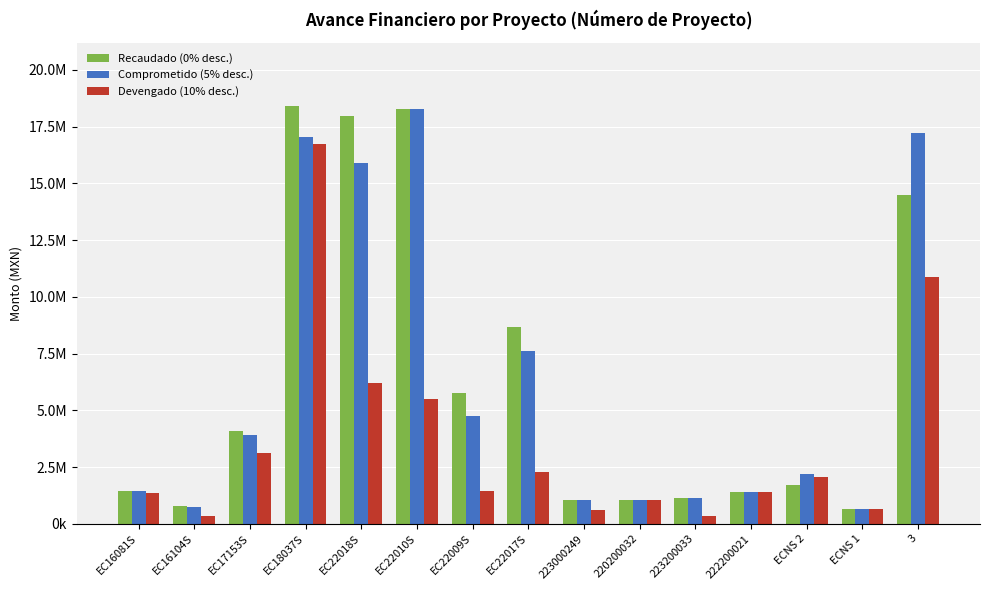

Does the chart contain any negative values?

No